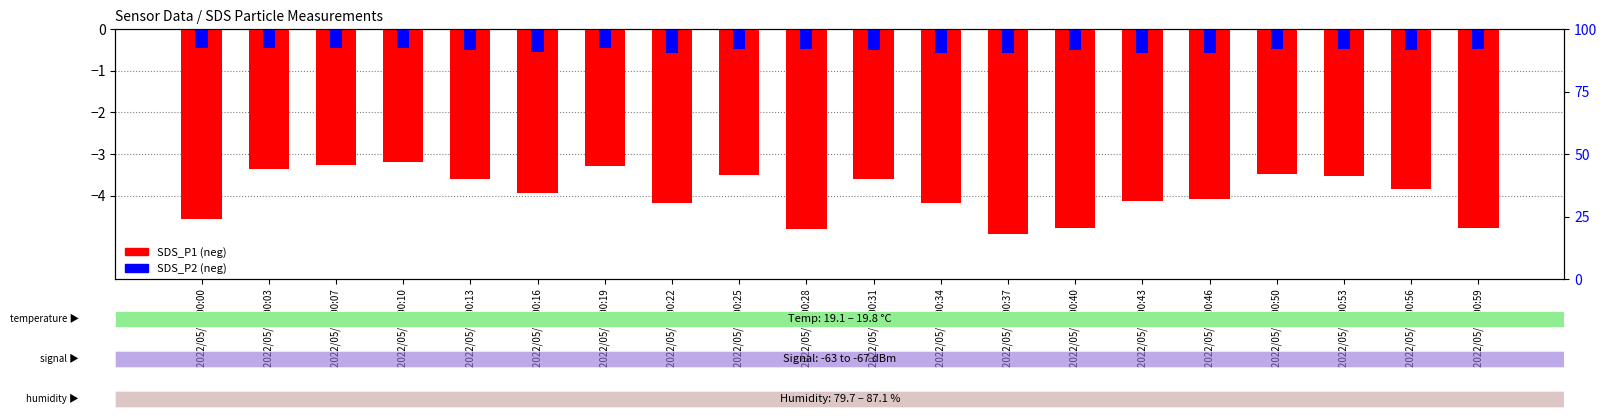

What is the sum of all SDS_P1 (neg) values?

-79.0